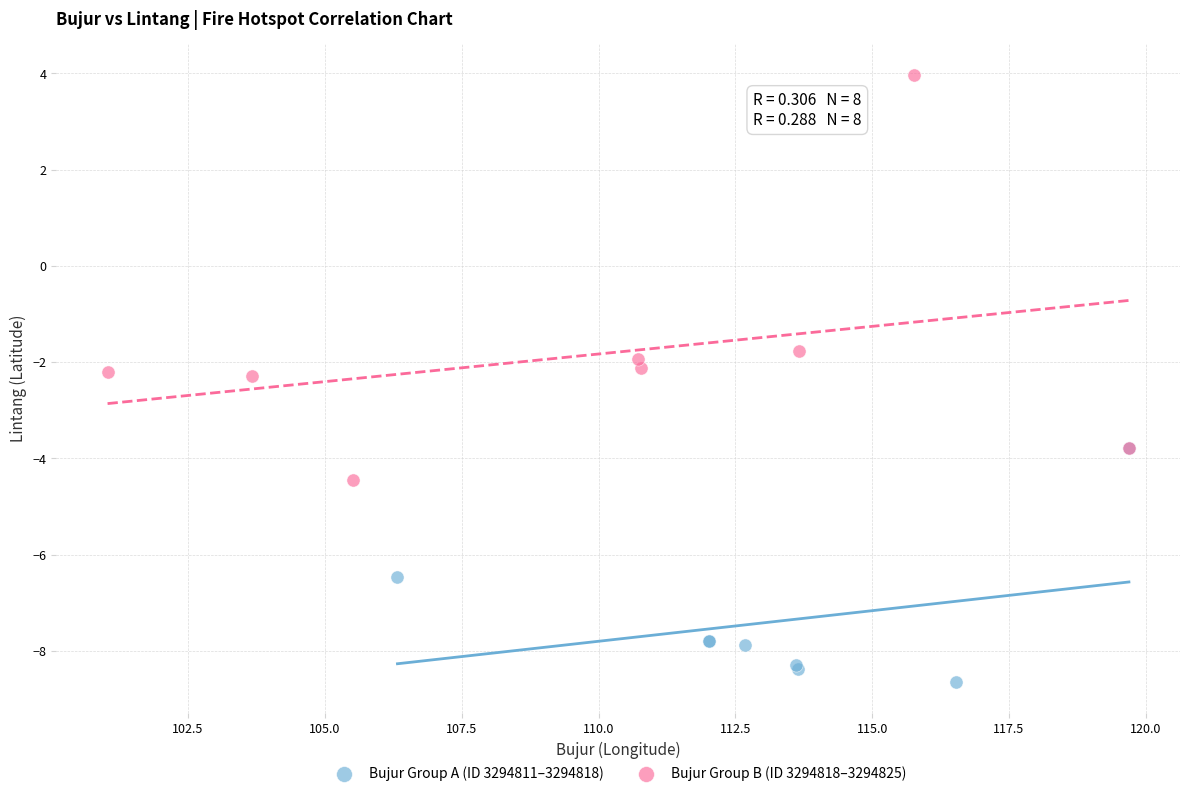

Which series contains the lowest Y value?

Bujur Group A (ID 3294811–3294818)